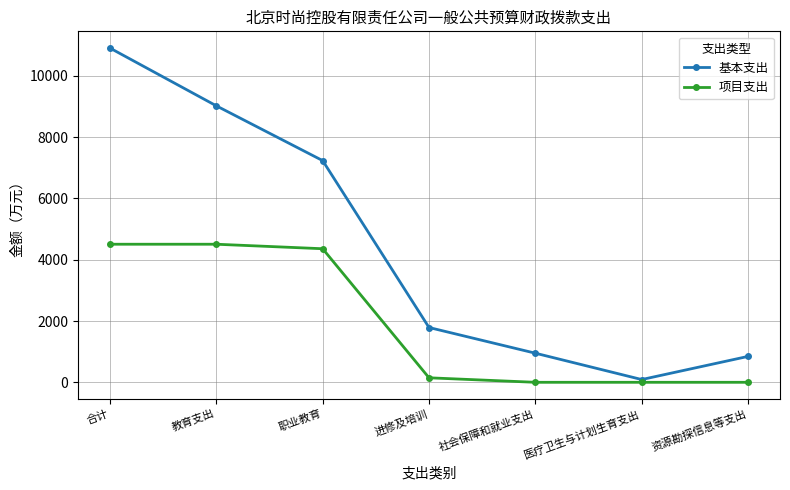

Is this an area chart (filled region under the line)?

No